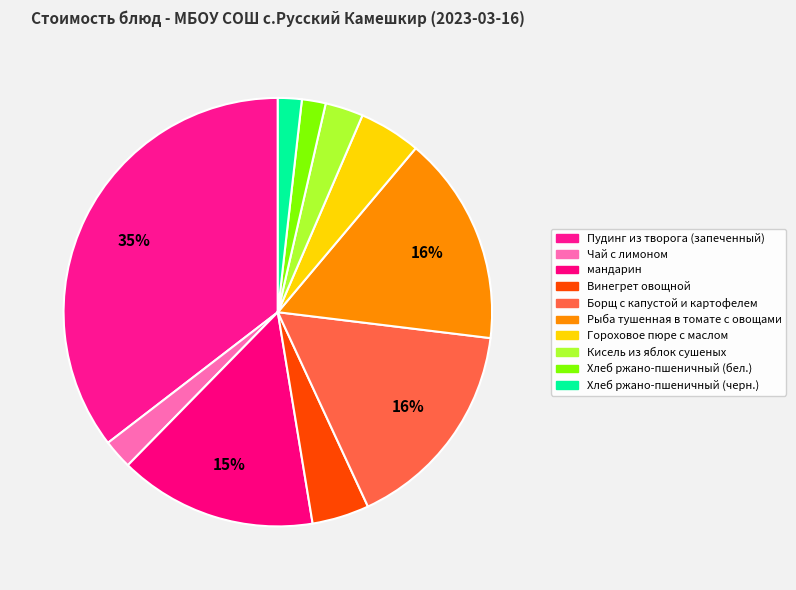

Rank the categories by value from lowest to highest.

Хлеб ржано-пшеничный (бел.), Хлеб ржано-пшеничный (черн.), Чай с лимоном, Кисель из яблок сушеных, Винегрет овощной, Гороховое пюре с маслом, мандарин, Рыба тушенная в томате с овощами, Борщ с капустой и картофелем, Пудинг из творога (запеченный)